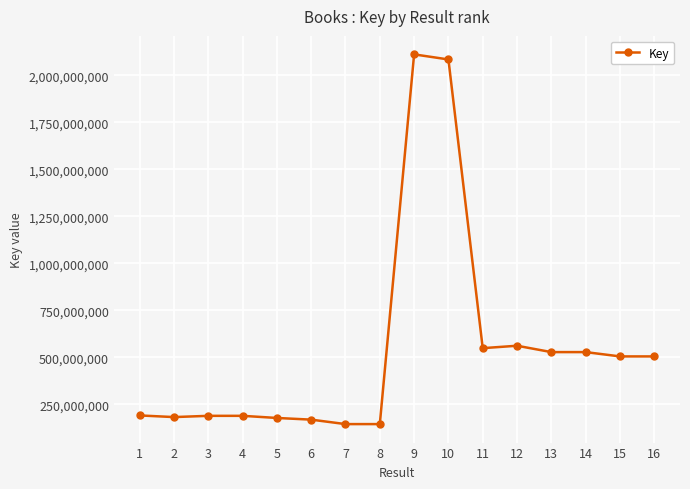

What is the change in value from 12 to 16?

-56736972